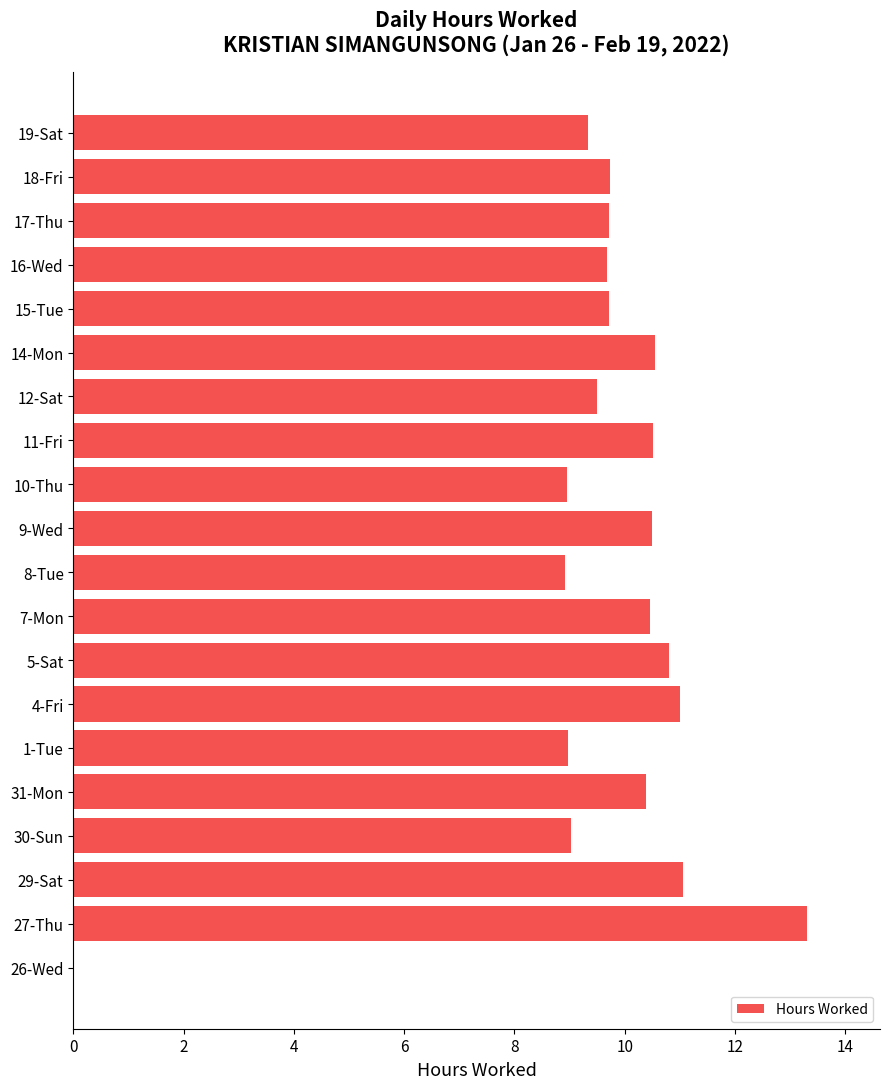

The chart shows a value of 5.9 at 9-Wed. True or false?

False